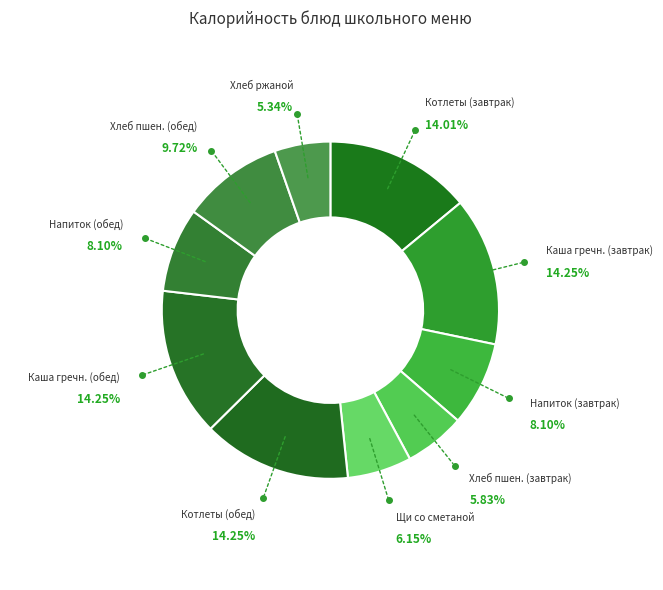

What is the ratio of the value at Напиток (завтрак) to the value at Хлеб пшен. (завтрак)?

1.4